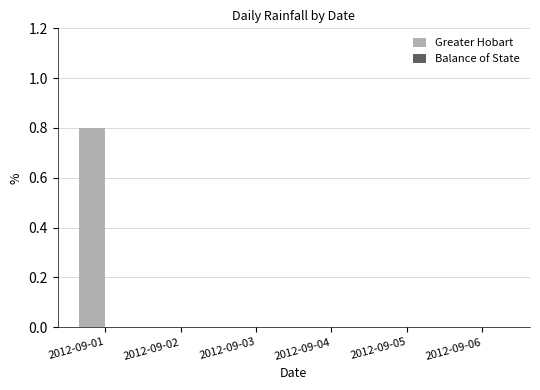

What is the change in value from 2012-09-01 to 2012-09-05?

-0.8